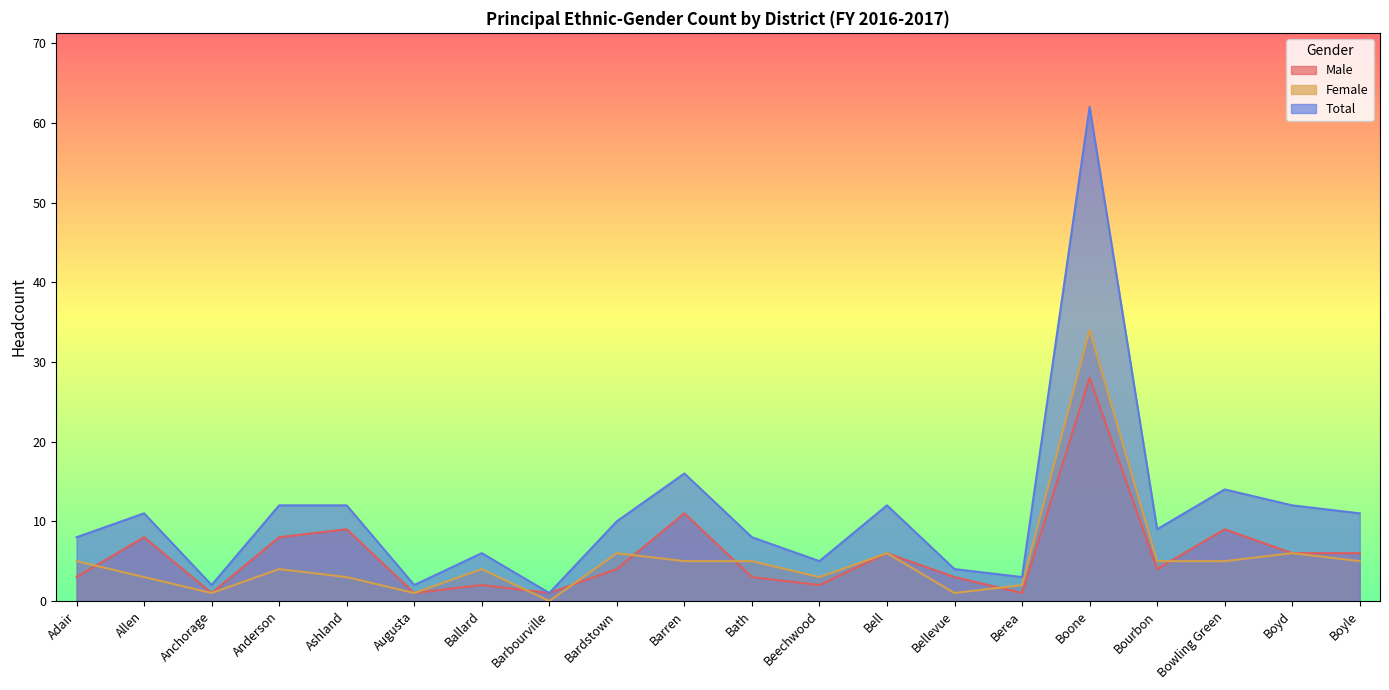

True or false: Male and Total intersect in this chart.

False